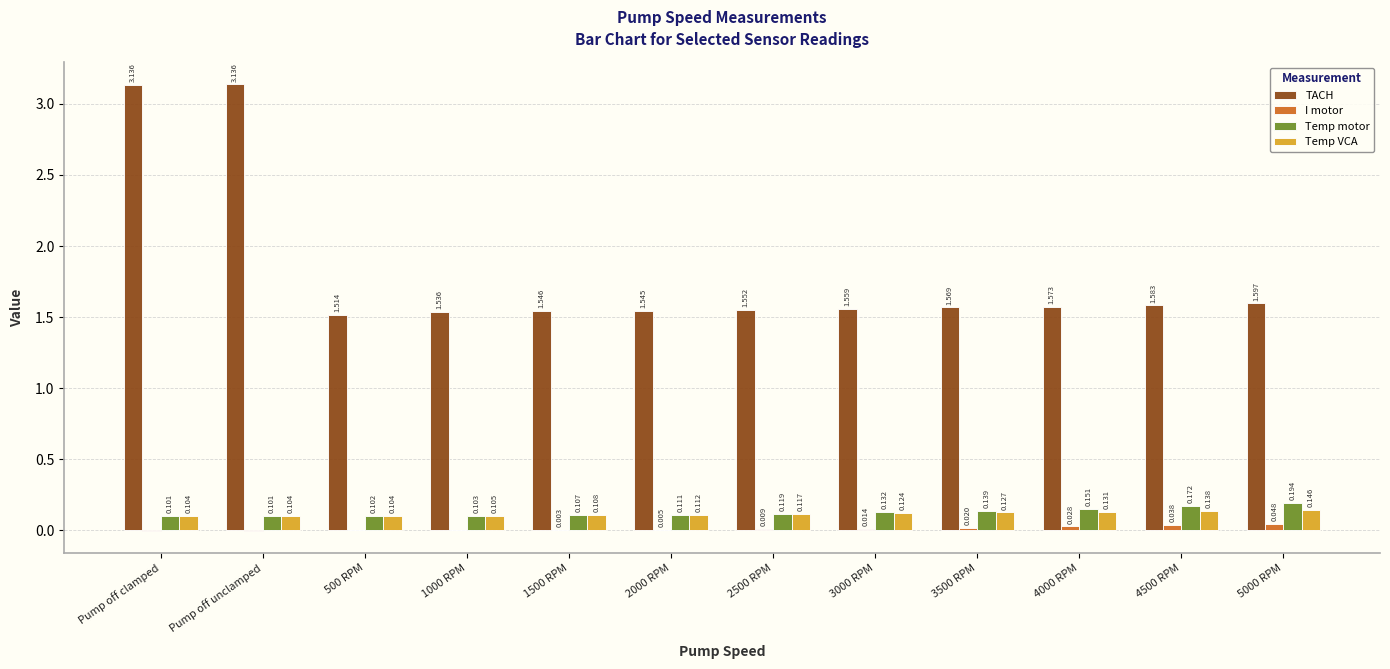

How many groups of bars are there?

12